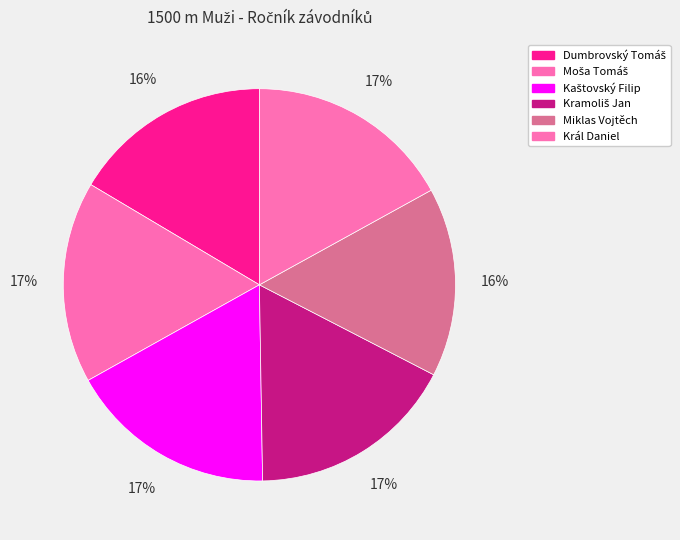

Is it true that Kaštovský Filip is 17% of the pie?

True